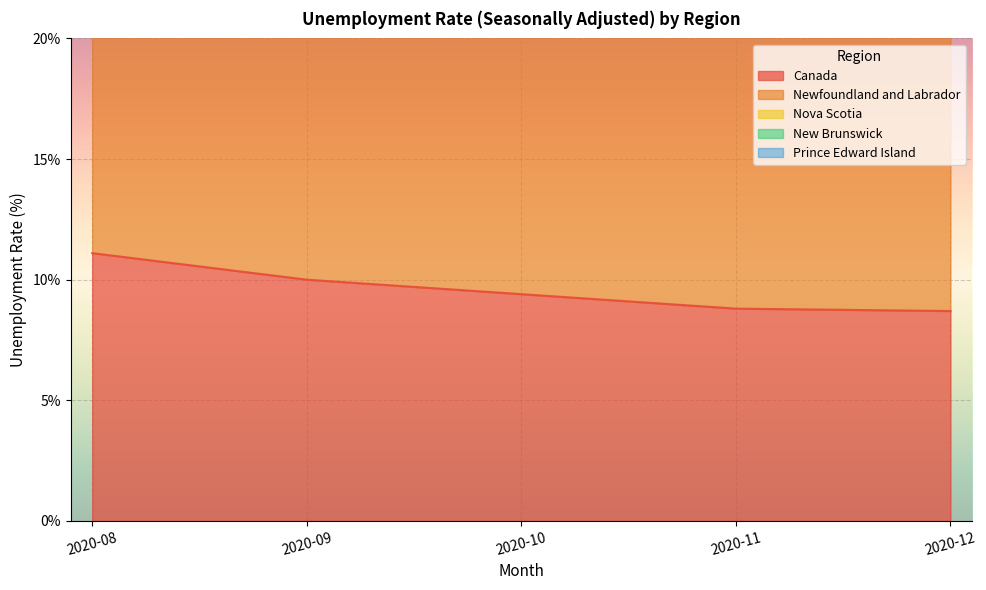

What is the sum of the Newfoundland and Labrador values at 2020-12 and 2020-11?

43.3